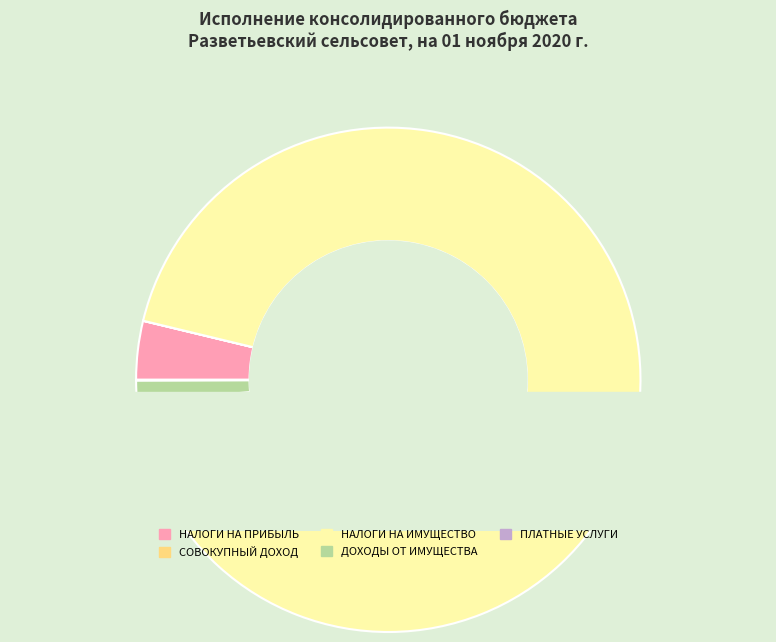

Combined, do ДОХОДЫ ОТ ОКАЗАНИЯ ПЛАТНЫХ УСЛУГ and НАЛОГИ НА ИМУЩЕСТВО account for over 50%?

Yes